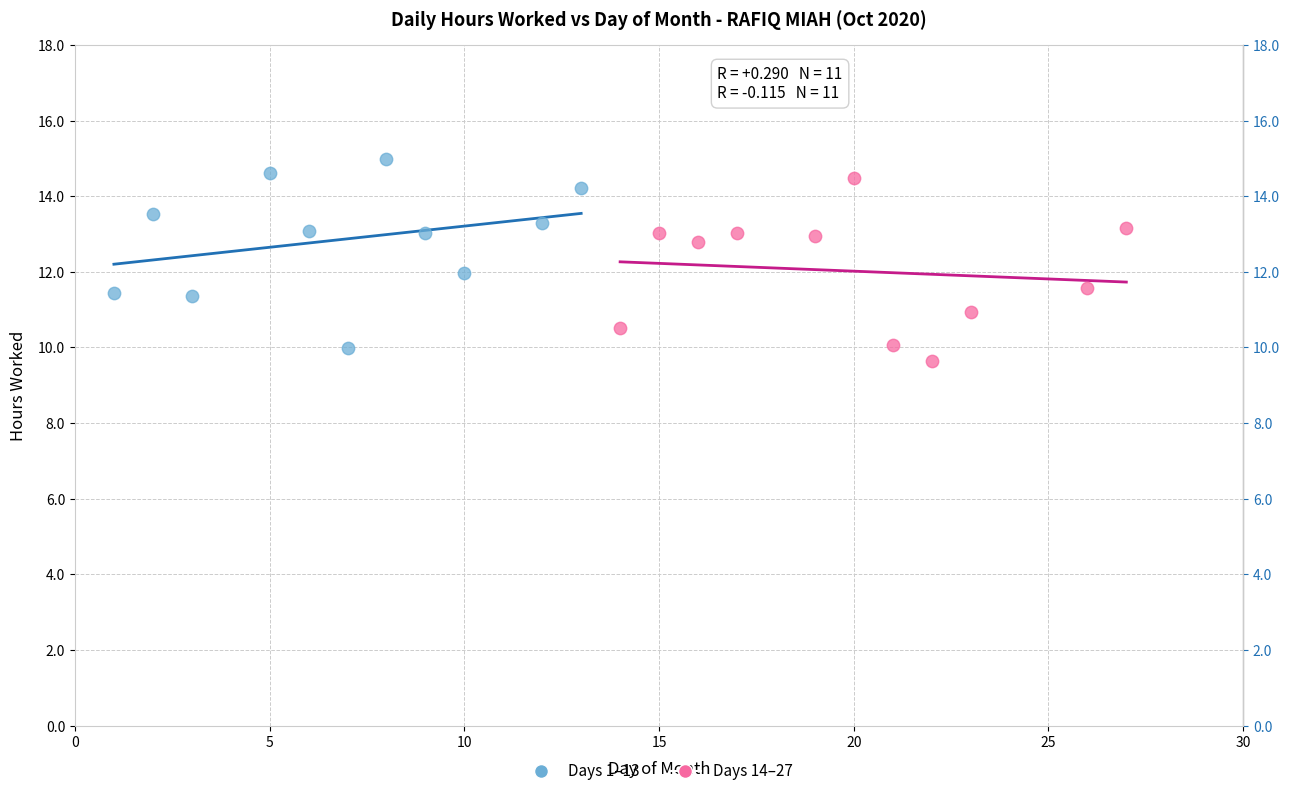

Which series reaches the minimum Y coordinate?

Days 14–27